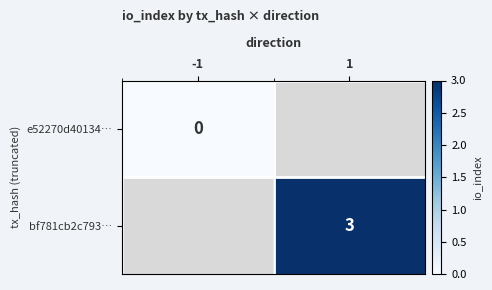

The bf781cb2c793… series shows 3 at 1. True or false?

True